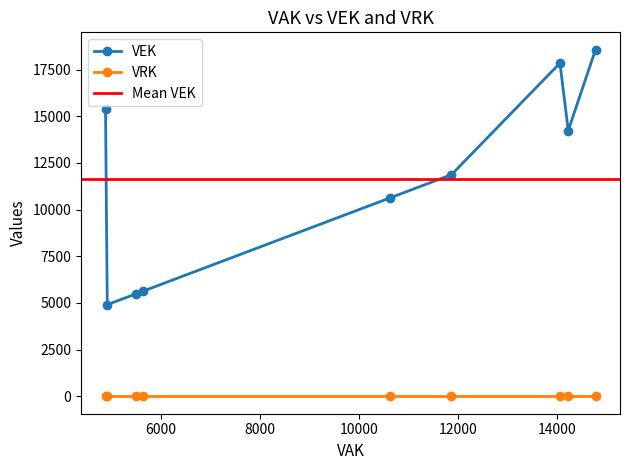

True or false: VEK and VRK intersect in this chart.

False